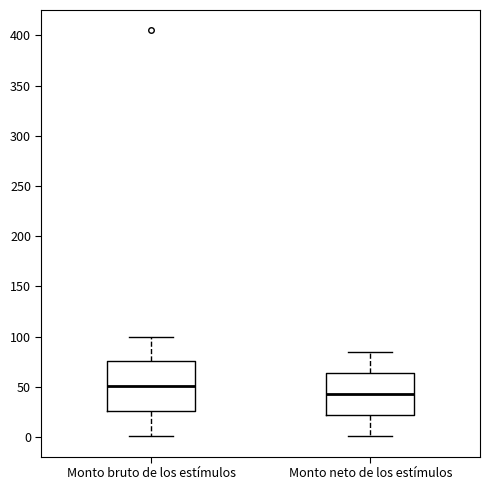

Reading left to right, transcribe this box plot: for each box, give where its median line is, the range the box spans, and where its two whiskers end, as read against the y-axis. The values are not printed on the chart, so give them approximately, as read against the axis.

Monto bruto de los estímulos: median 50, box 25 to 75, whiskers 0 to 100
Monto neto de los estímulos: median 45, box 20 to 65, whiskers 0 to 85